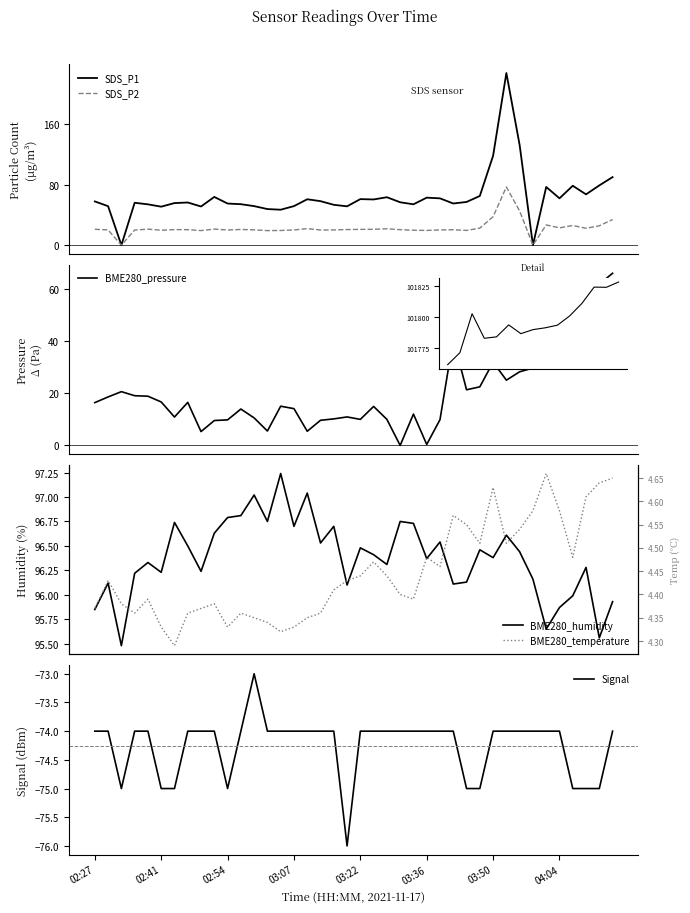

What is the label of the 39th point from the left?

38